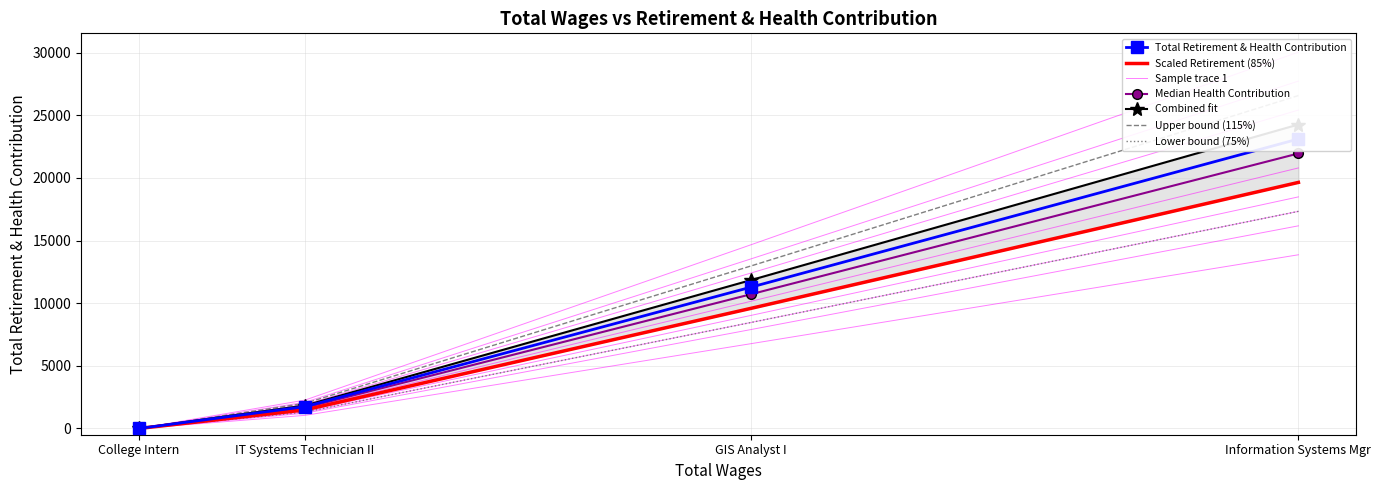

Which category has the highest value across all series?

Information Systems Mgr